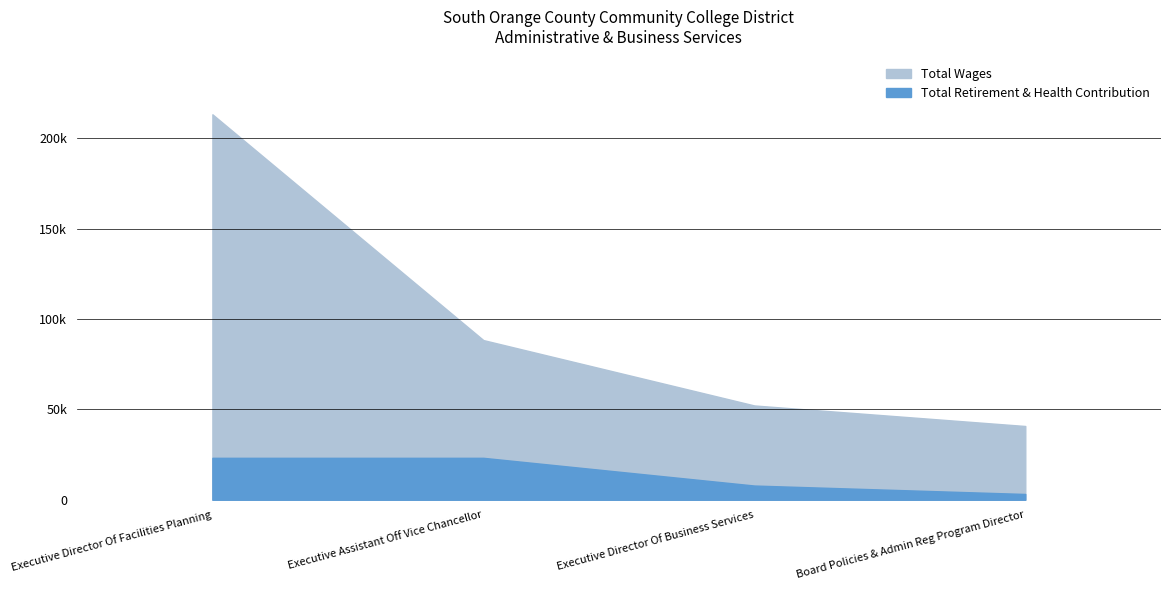

What is the smallest value displayed?

3189